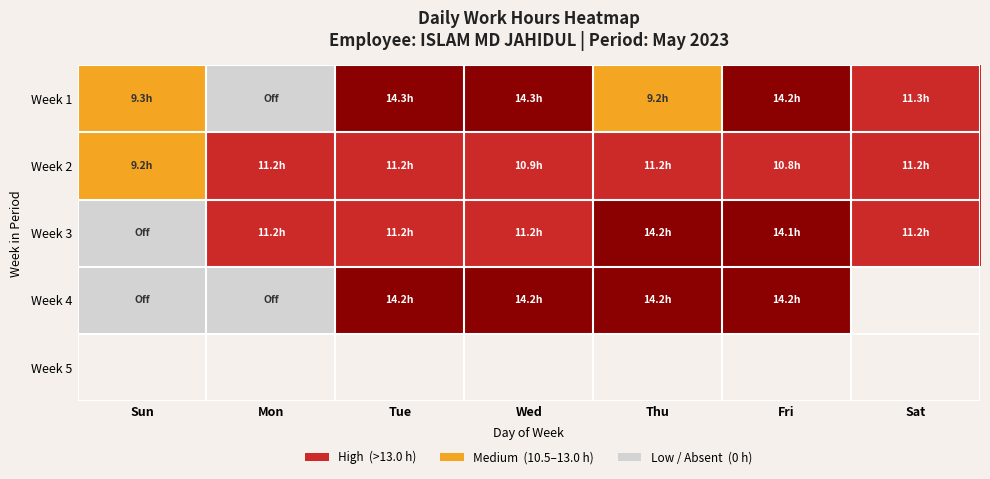

Where is Week 1 nearest to the value 7?

Thu